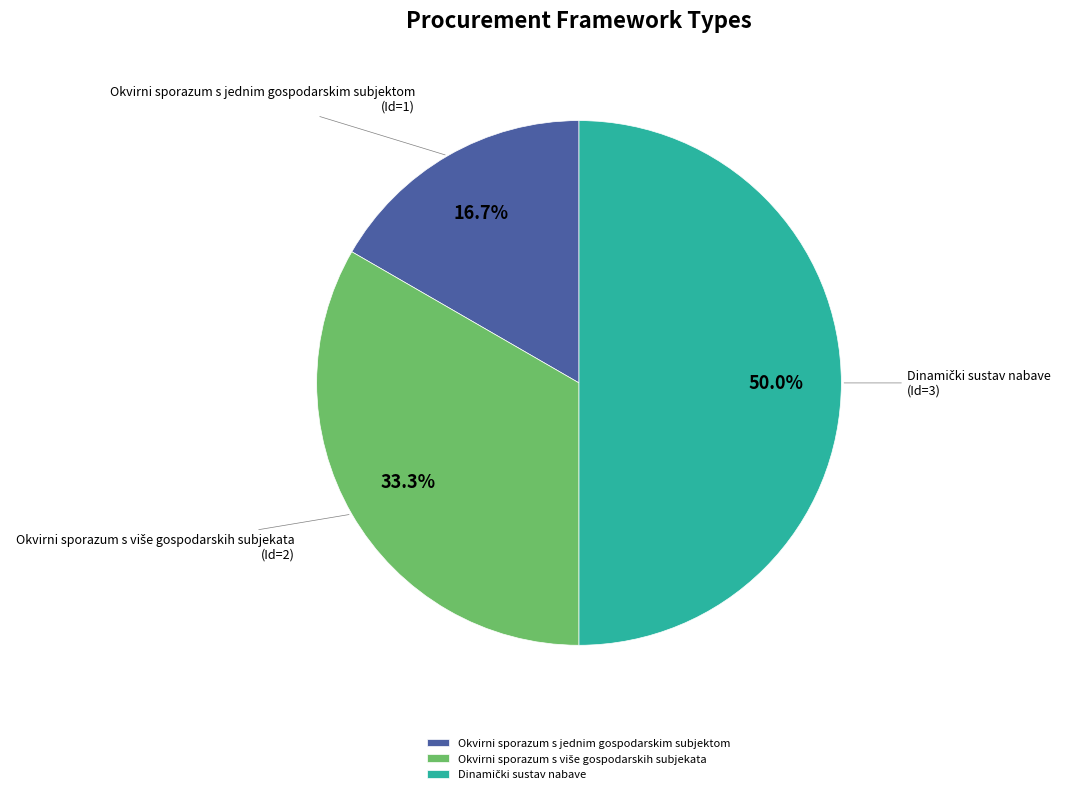

What is the smallest slice in the pie chart?

Okvirni sporazum s jednim gospodarskim subjektom